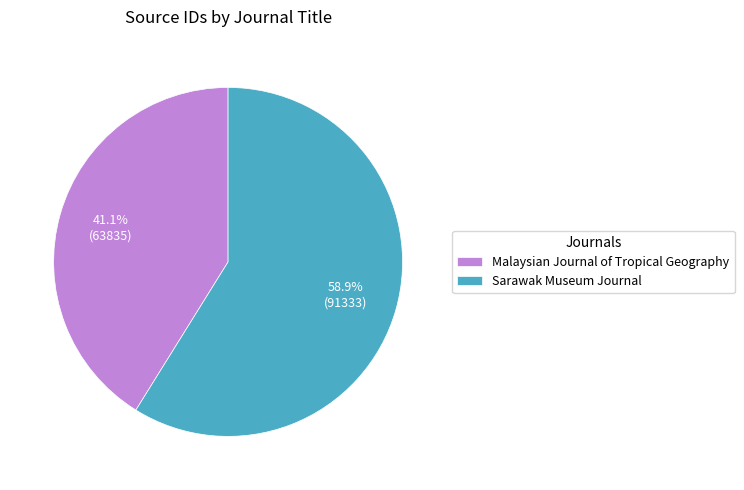

Which slice represents more than half of the pie?

Sarawak Museum Journal